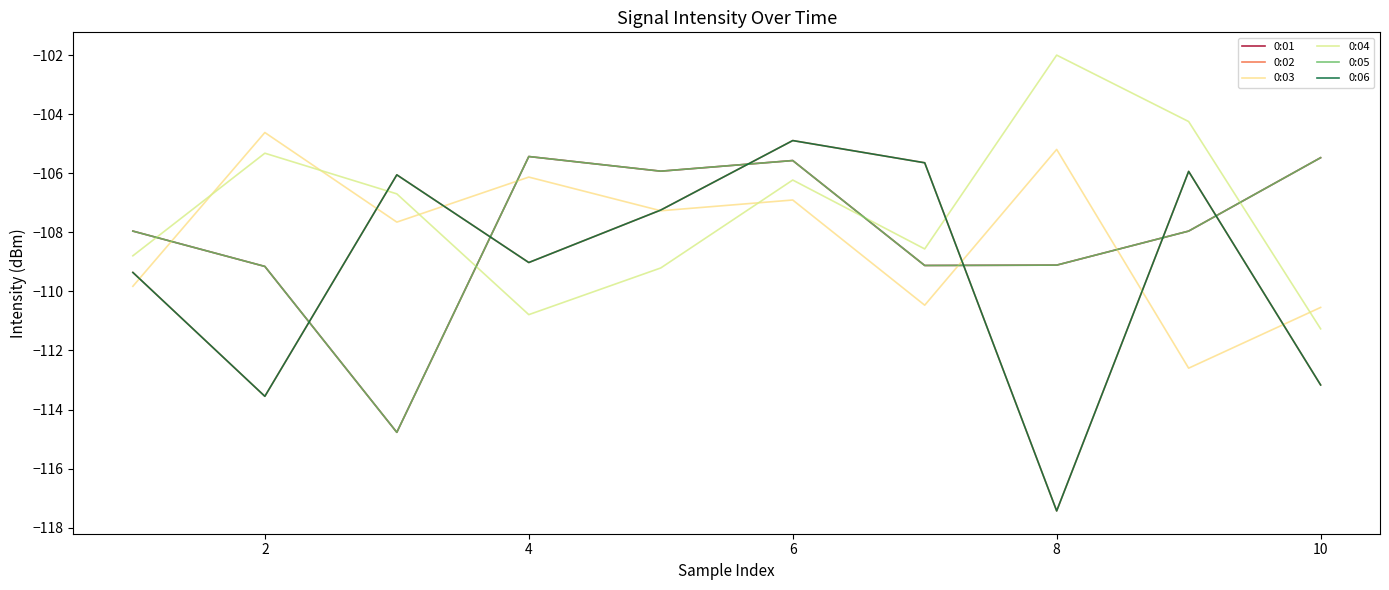

Does the chart display data point markers on the line(s)?

No